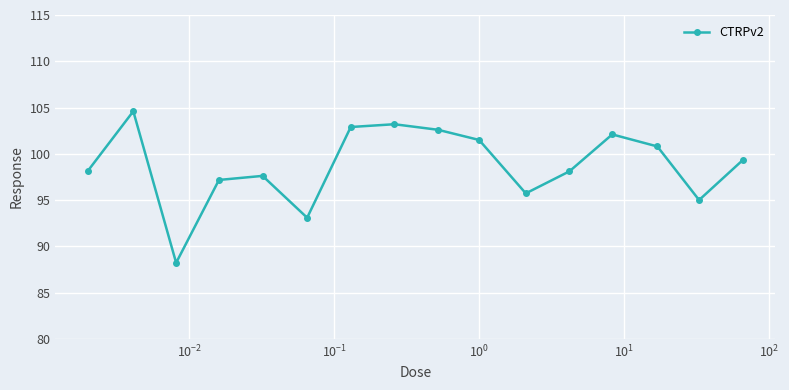

What is the value of the 2nd point from the left?

104.6